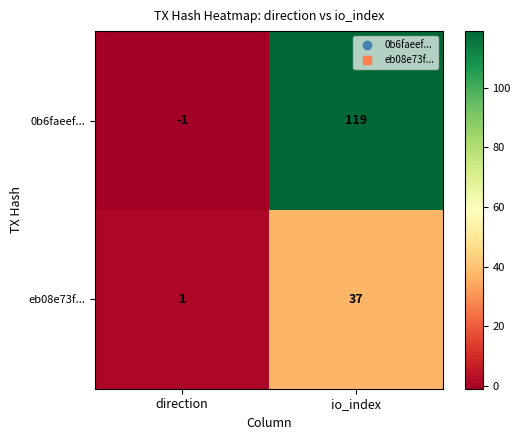

Reading left to right, list all the values displayed in this chart.

0b6faeef...: -1	119
eb08e73f...: 1	37